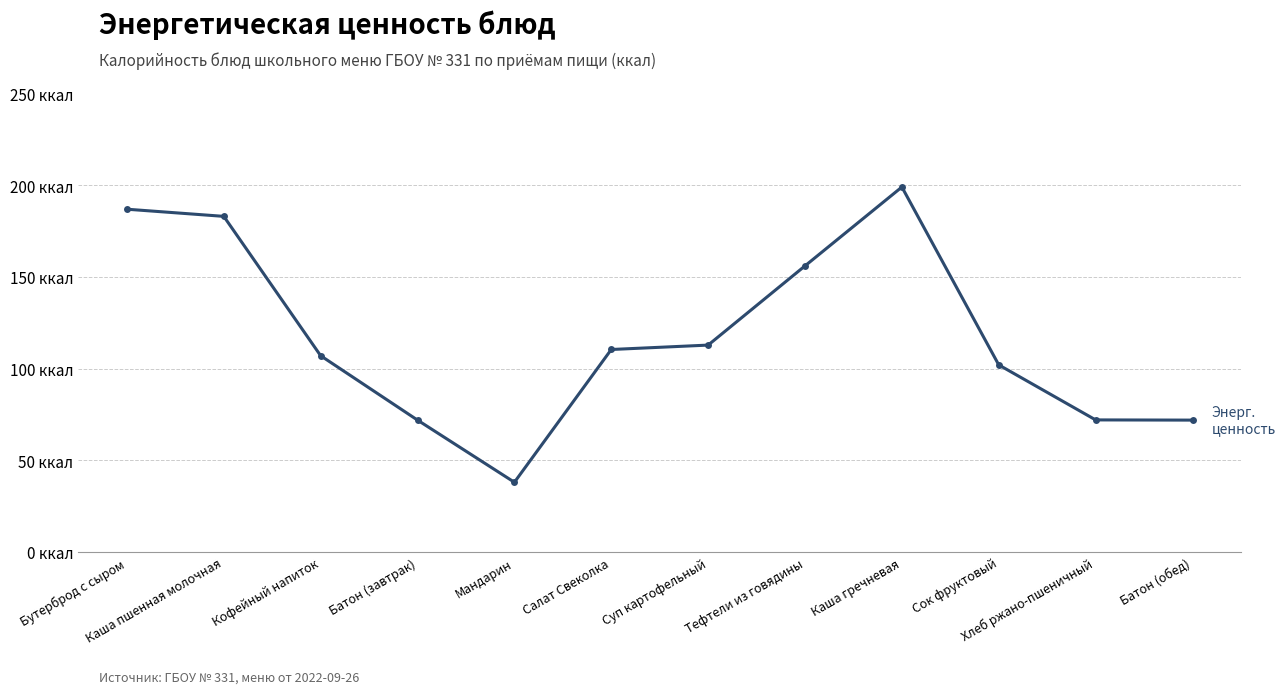

What is the sum of the values at Сок фруктовый and Салат Свеколка?

212.4